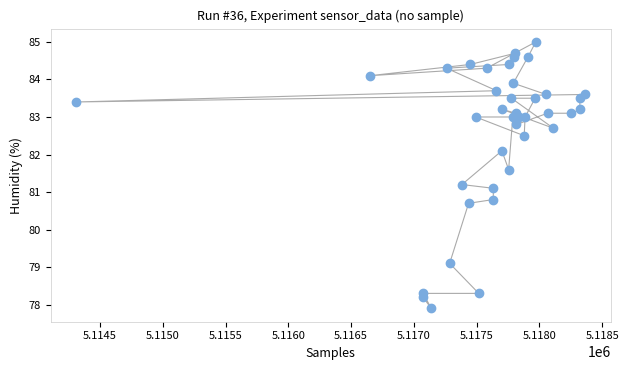

What is the range of Y values (max minus min)?

7.1